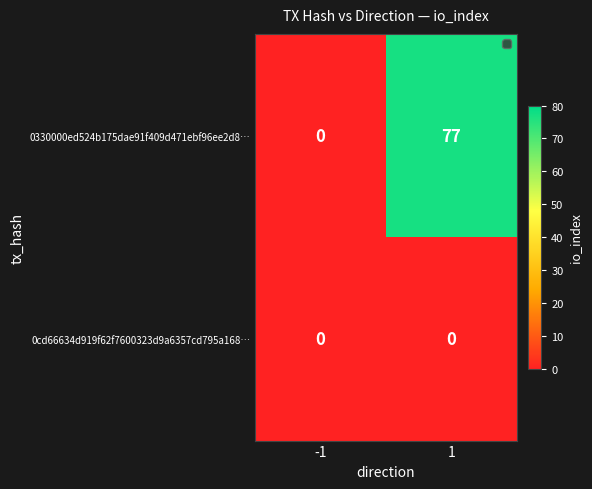

Which series has the largest total across all categories?

0330000ed524b175dae91f409d471ebf96ee2d8…